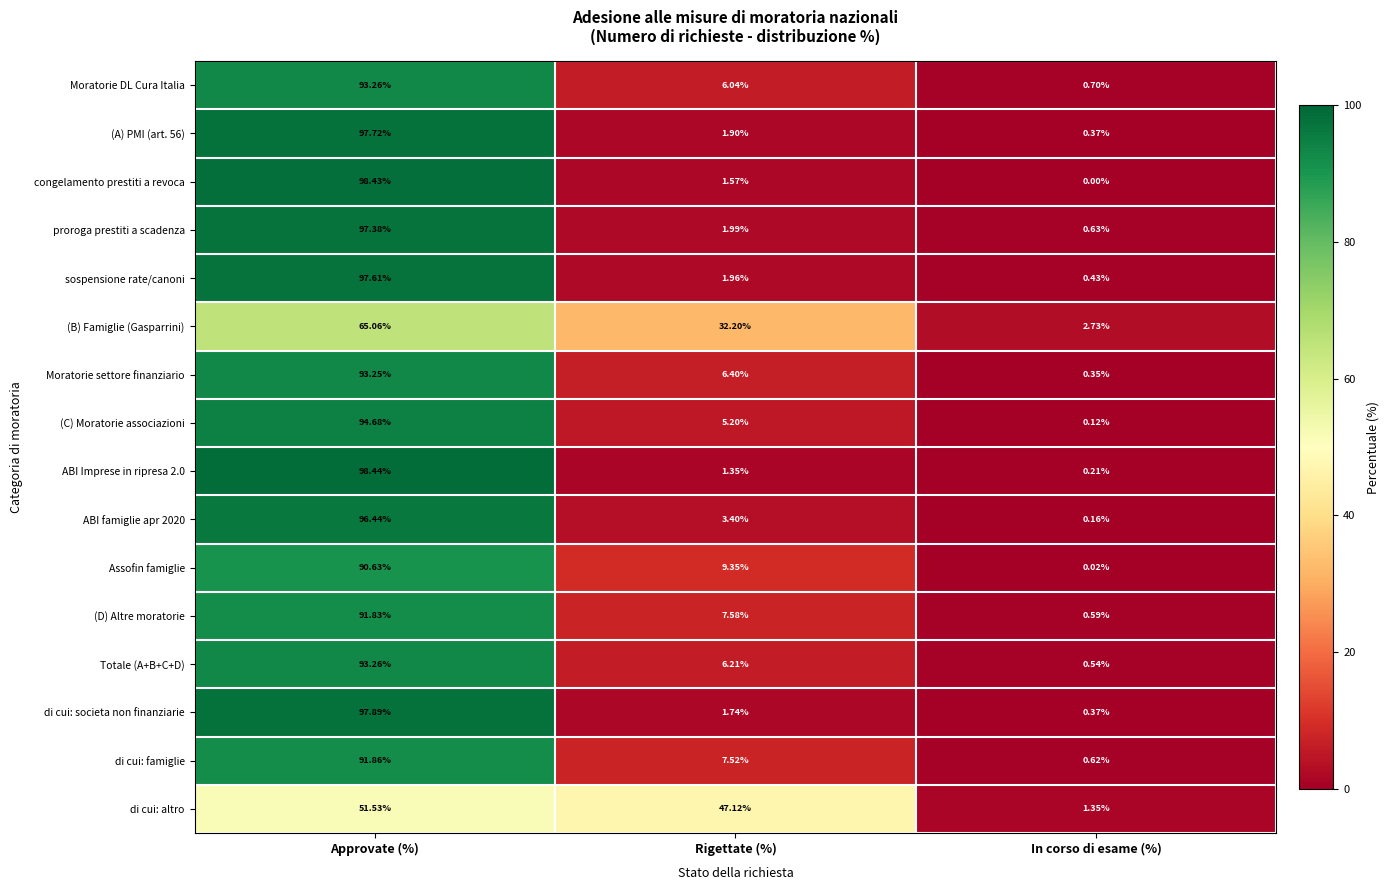

Which series has the widest spread of values?

congelamento prestiti a revoca